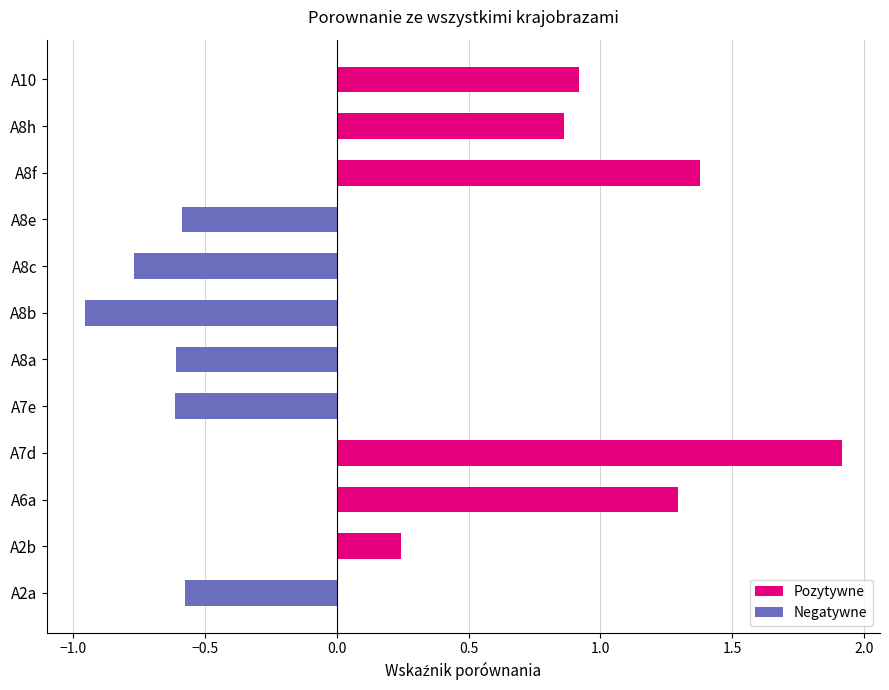

What is the approximate value at A8a?

-0.6